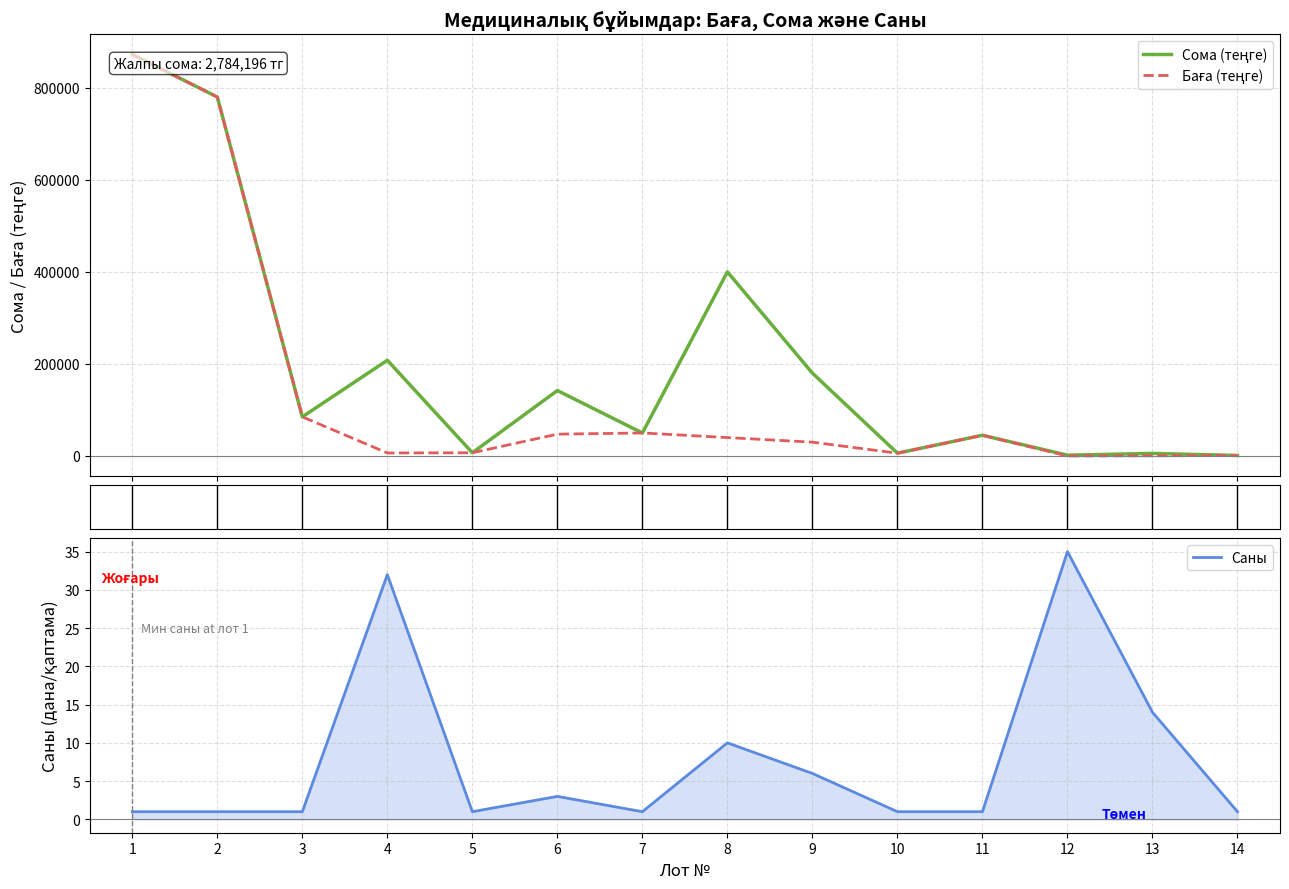

Reading left to right, what are all the values shown in this chart?

Сома (теңге): 1=872540.0	2=780000.0	3=85000.0	4=208000.0	5=7000.0	6=142200.0	7=50000.0	8=400000.0	9=180000.0	10=6078.0	11=45000.0	12=1725.8	13=5558.0	14=1094.0
Баға (теңге): 1=872540.0	2=780000.0	3=85000.0	4=6500.0	5=7000.0	6=47400.0	7=50000.0	8=40000.0	9=30000.0	10=6078.0	11=45000.0	12=49.3	13=397.0	14=1094.0
Саны: 1=1.0	2=1.0	3=1.0	4=32.0	5=1.0	6=3.0	7=1.0	8=10.0	9=6.0	10=1.0	11=1.0	12=35.0	13=14.0	14=1.0